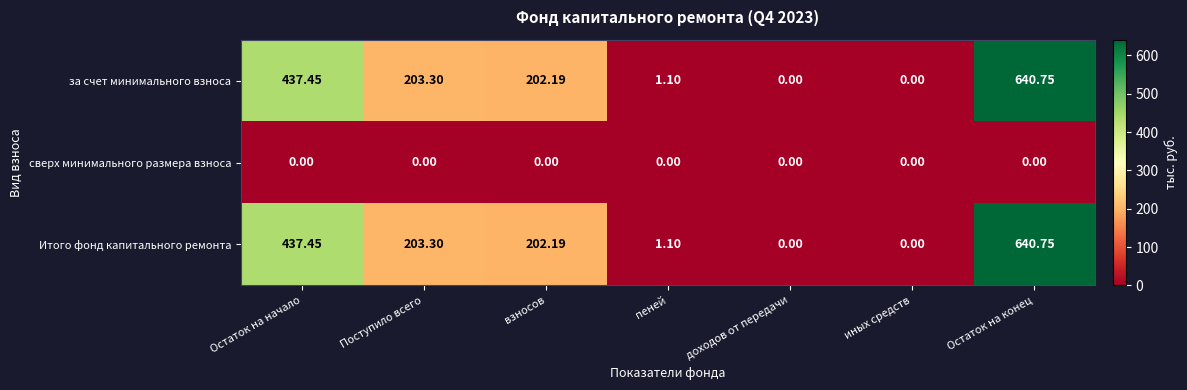

At which category does the chart reach its peak across all series?

Остаток на конец